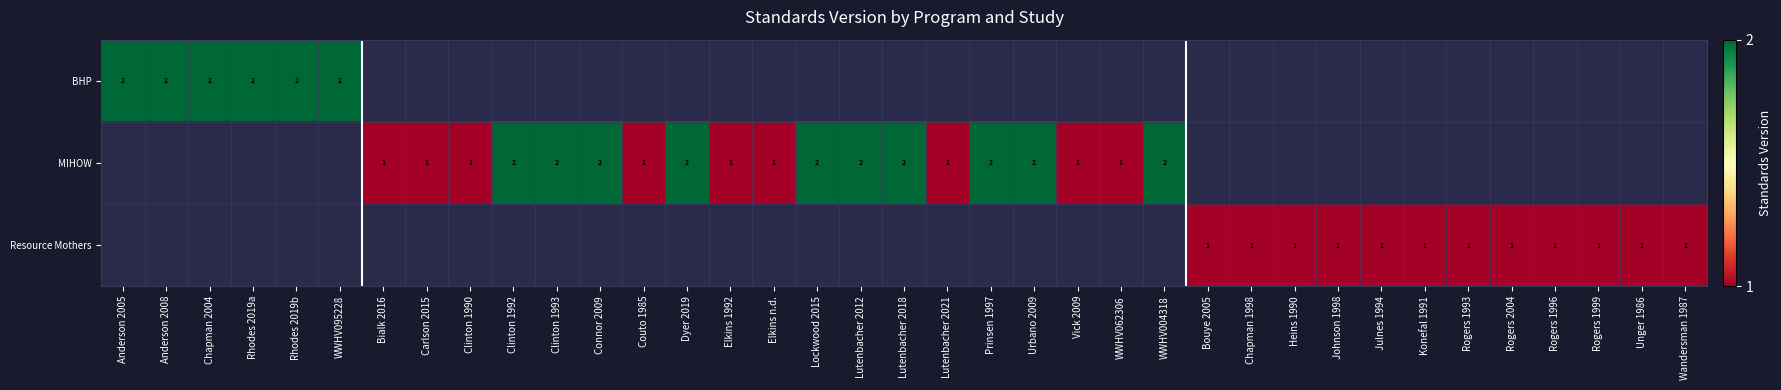

The value of MIHOW at Lutenbacher 2021 is 1. True or false?

True